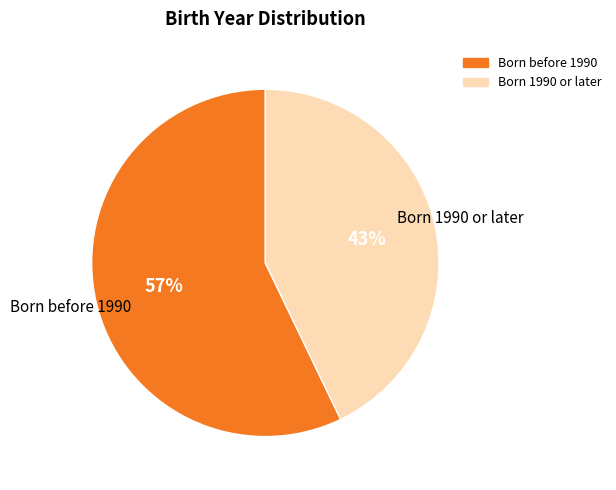

To the nearest percent, what is the average slice percentage?

50%